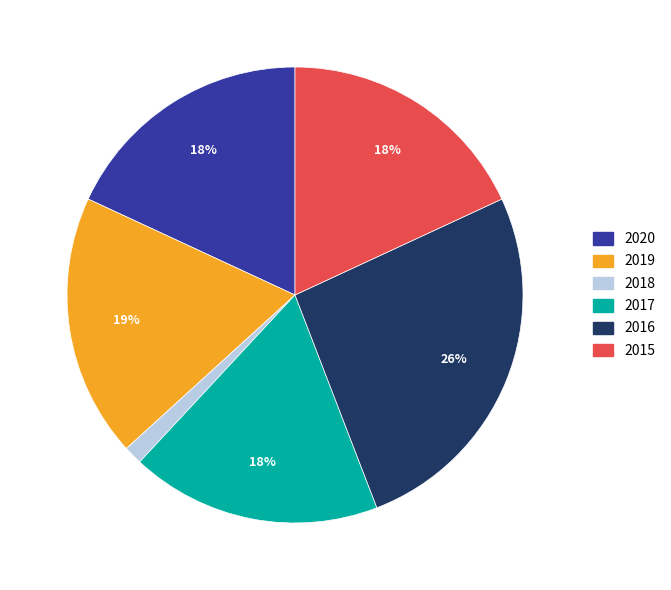

How many segments does this pie chart have?

6